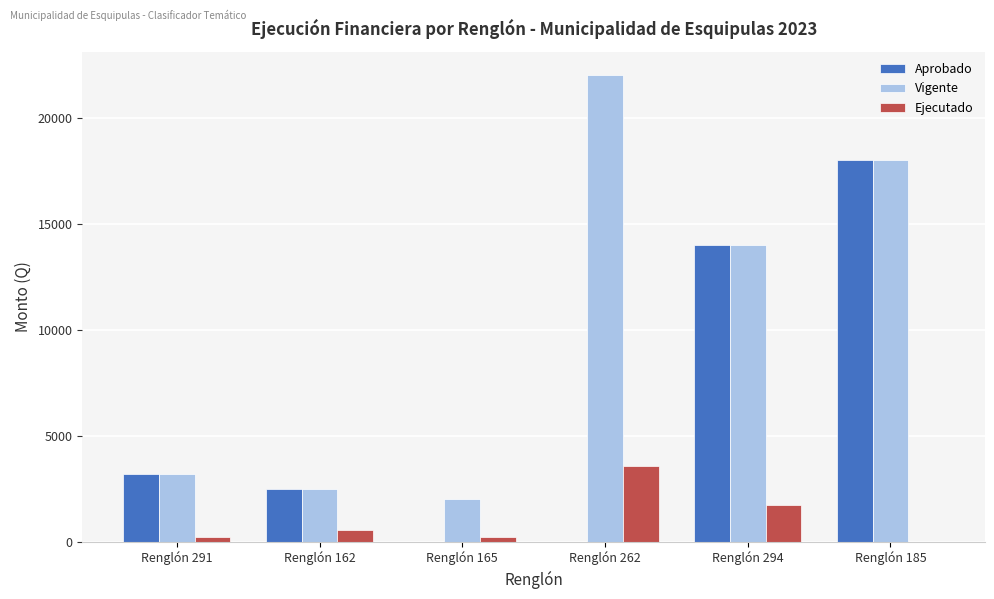

What is the sum of all Aprobado values?

37700.0